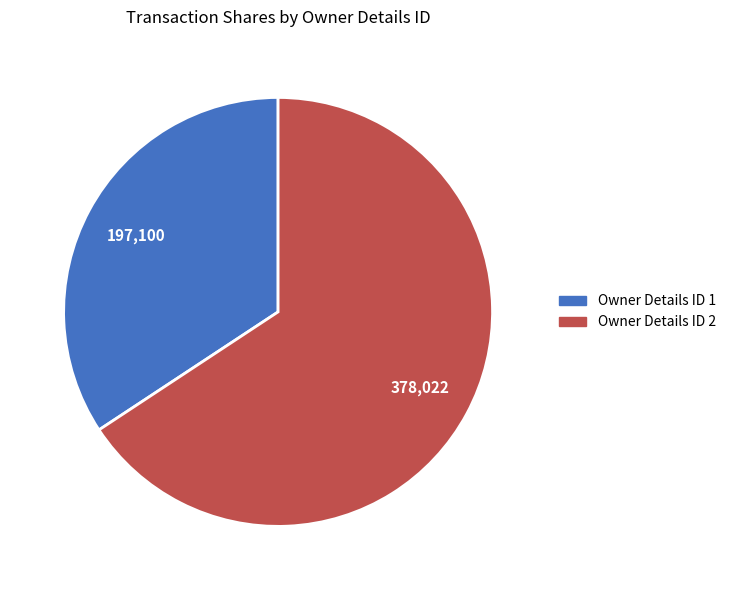

Is there a majority slice in this chart?

Yes